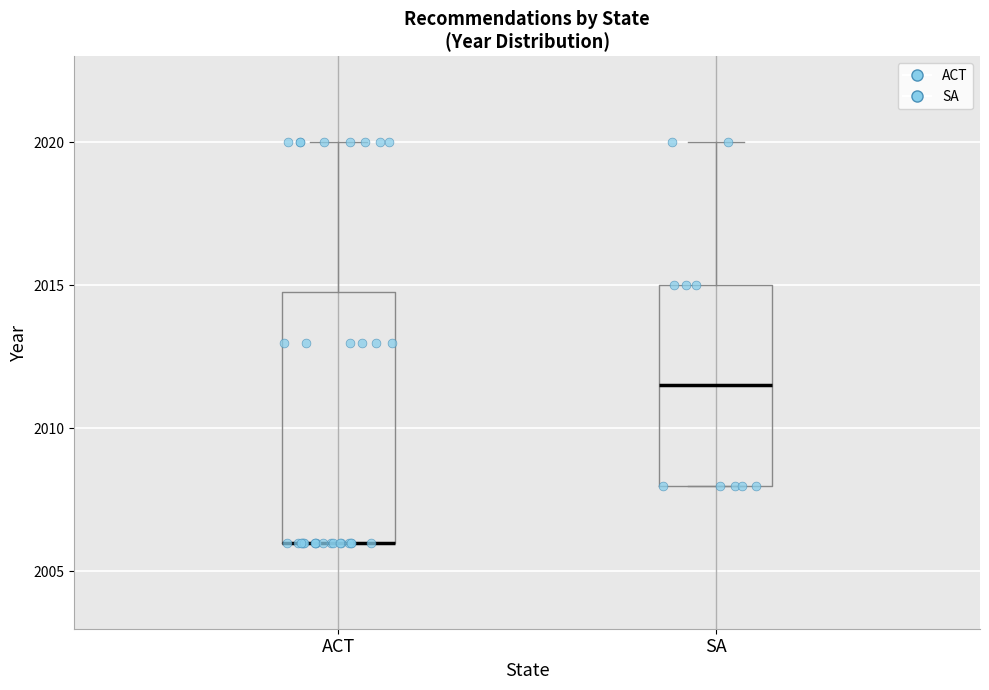

Reading left to right, read every box against the y-axis: the position of its median line, the range the box covers, and the ends of its whiskers. The values are not printed on the chart, so give them approximately, as read against the axis.

ACT: median 2006.0 (drawn on the box's lower edge), box 2006.0 to 2015.0, whiskers 2006.0 to 2020.0
SA: median 2011.5, box 2008.0 to 2015.0, whiskers 2008.0 to 2020.0